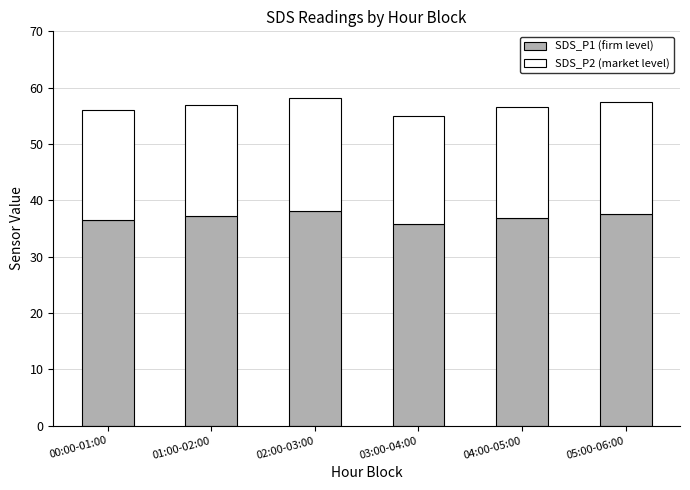

What are all the series names shown in the legend?

SDS_P1 (firm level), SDS_P2 (market level)